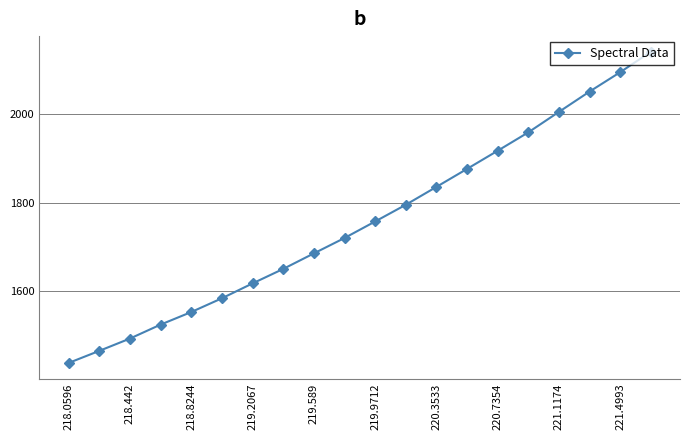

How many values are below 1757?

10